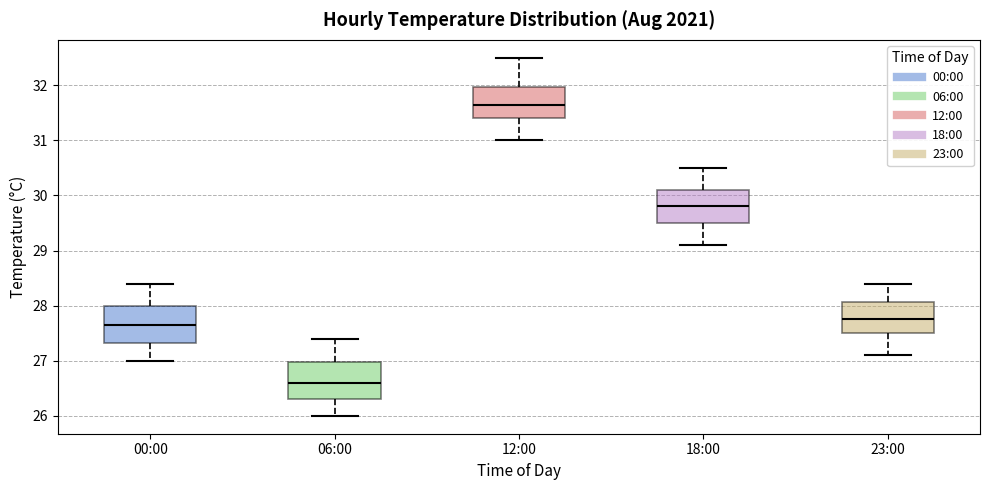

Which box's median line is the highest?

12:00